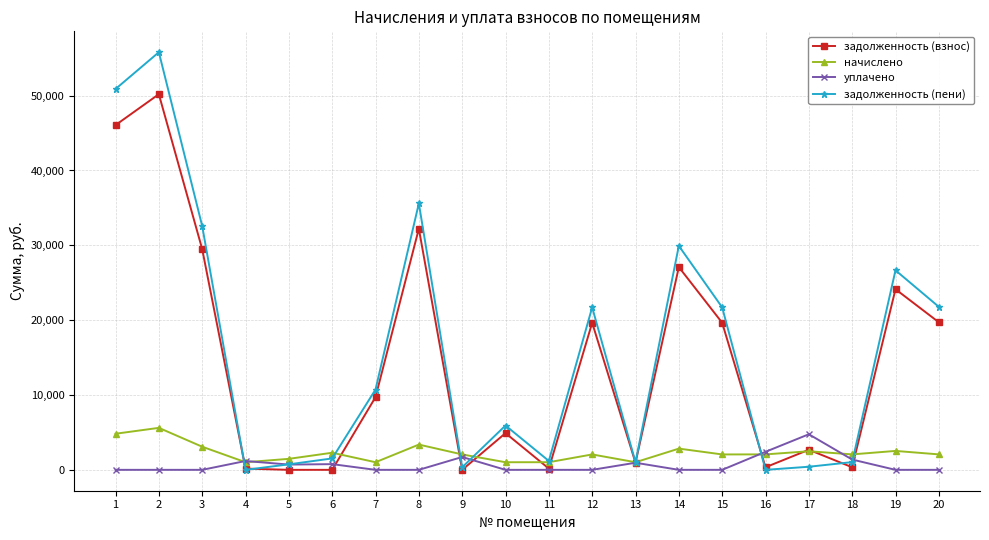

Is it true that задолженность (пени) equals 21782.8 at 20?

True